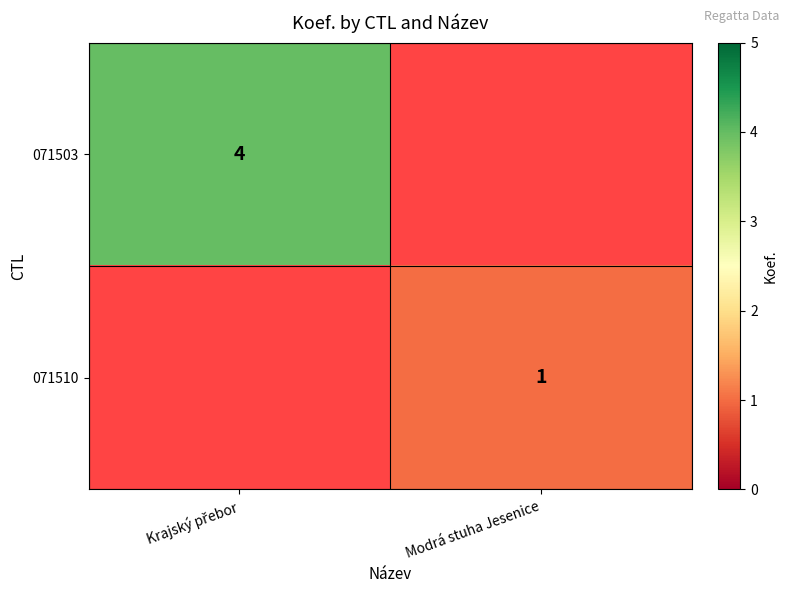

True or false: 071510 has a value of 2 at Modrá stuha Jesenice.

False